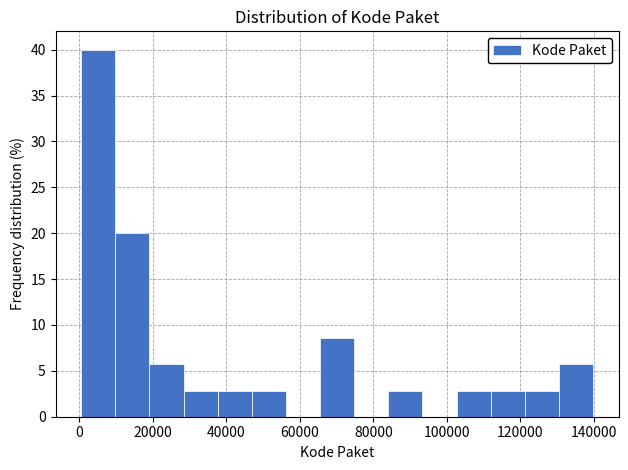

How tall is the bar that spans 122000 to 130000 on the x-axis? Neither the bar edges nor the heights are printed on the chart, so give them approximately, as read against the axes.

3.0